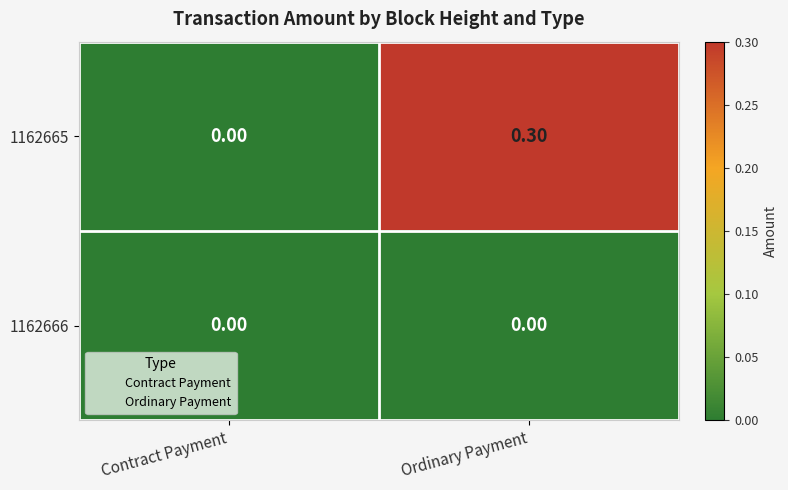

Rank the series by their maximum value, from highest to lowest.

1162665, 1162666